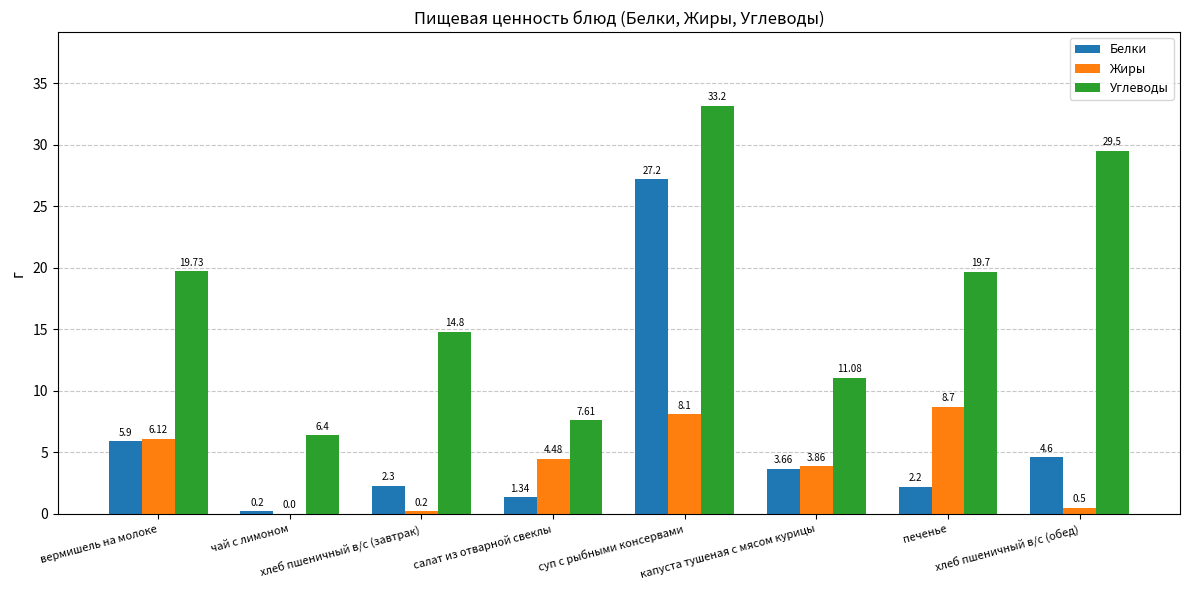

What is the total value across all series at салат из отварной свеклы?

13.4